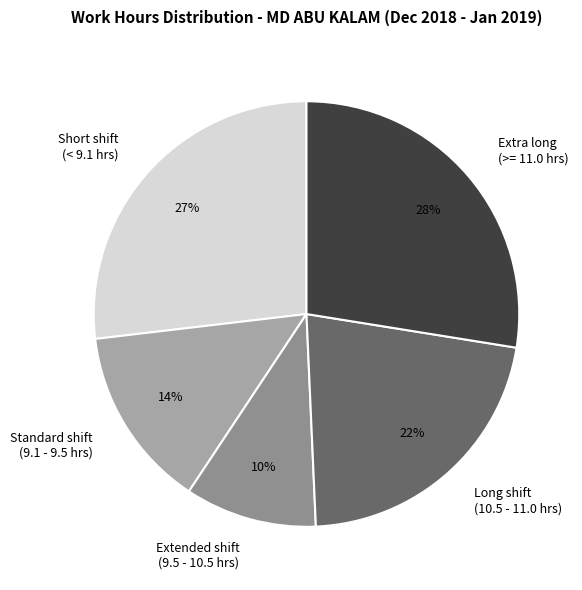

Is there a majority slice in this chart?

No